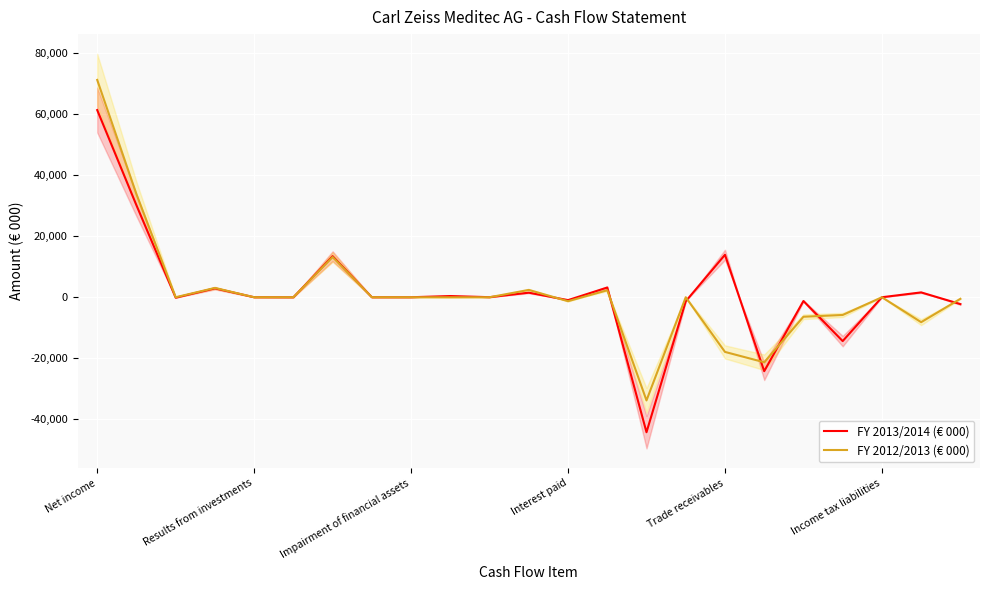

What is the sum of all FY 2013/2014 (€ 000) values?

39663